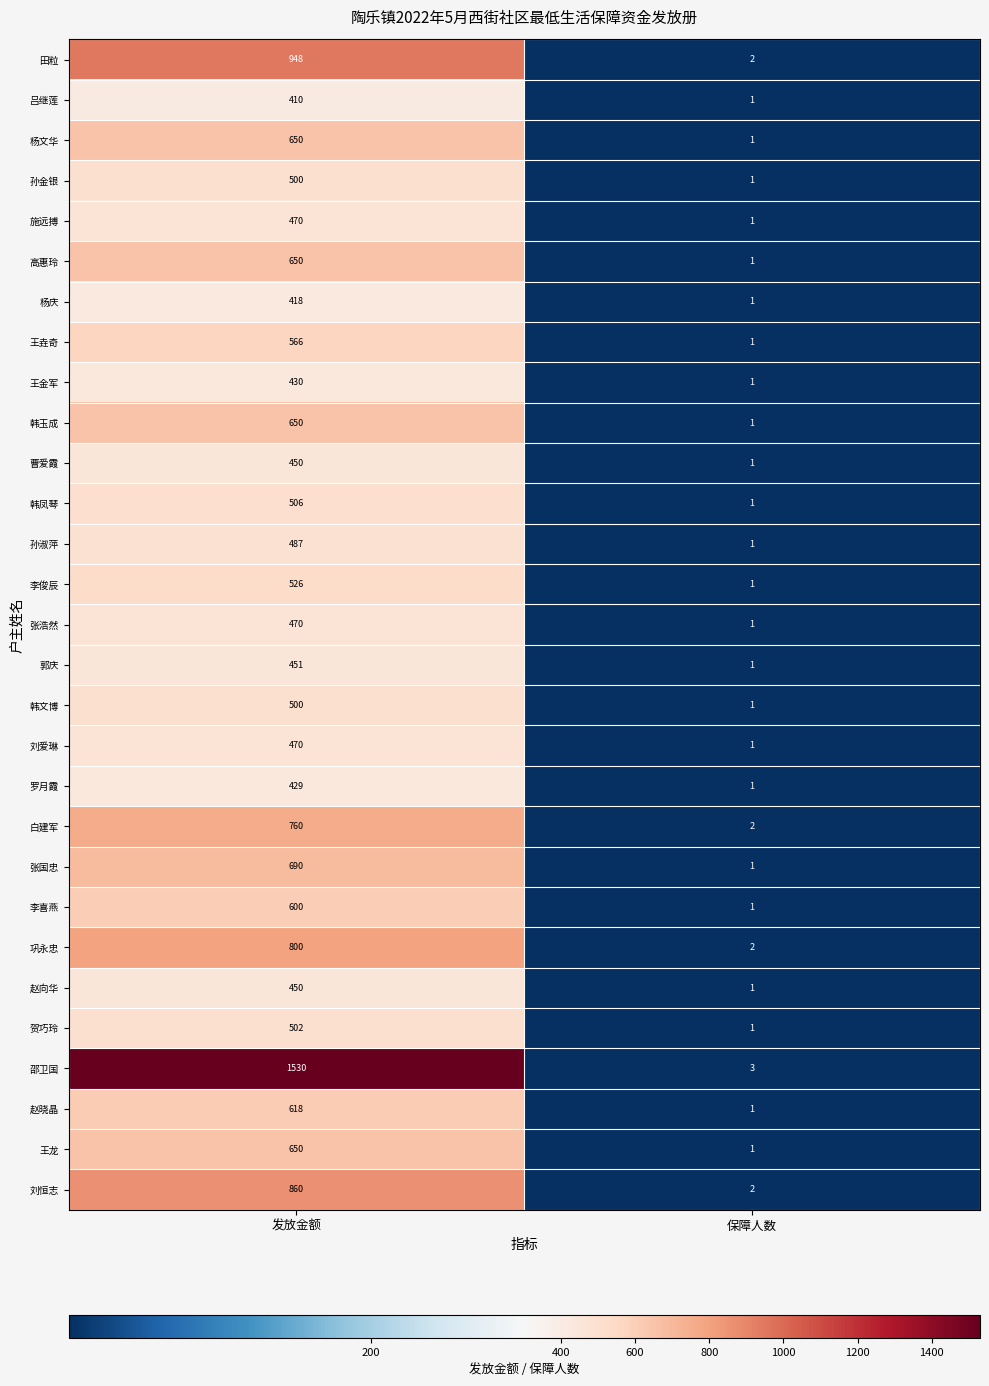

Is it true that 吕继莲 equals 712 at 发放金额?

False